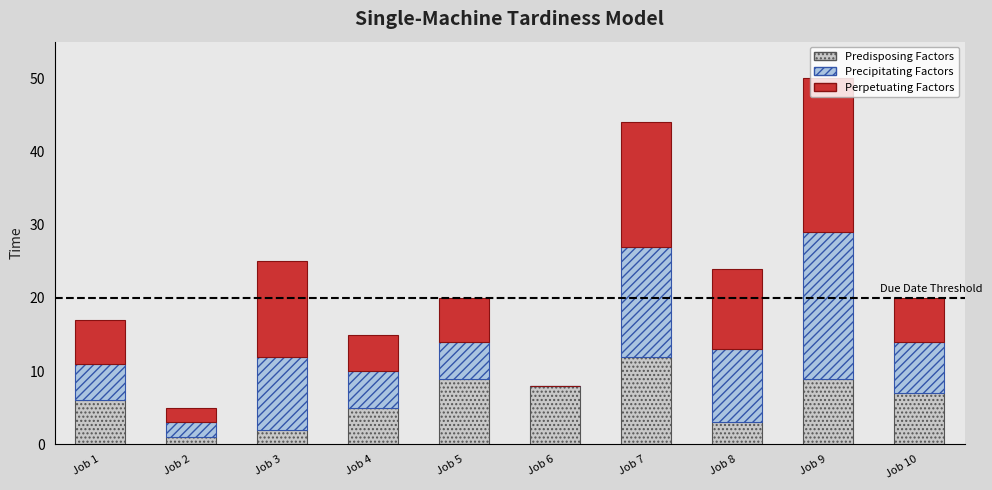

What is the approximate value of Predisposing Factors at Job 5?

9